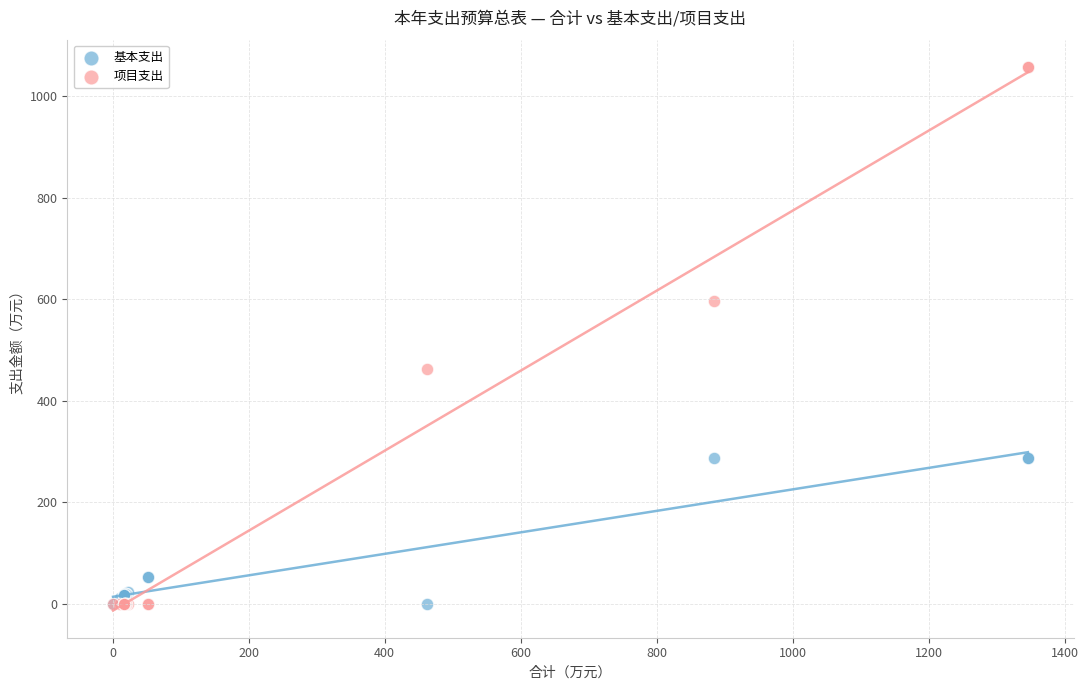

Which series has the widest spread of Y values?

项目支出